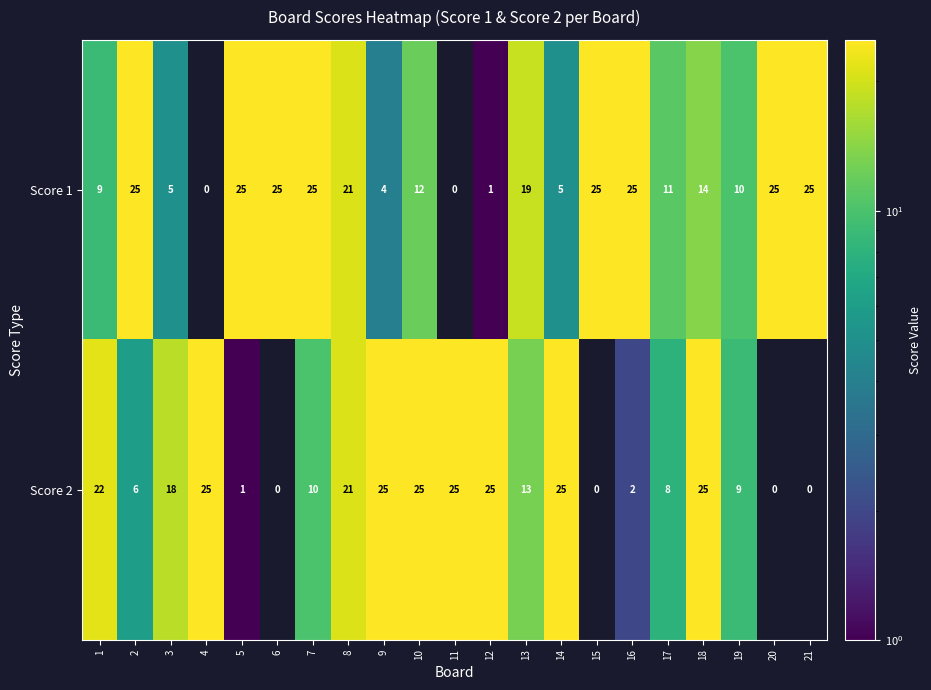

The value of Score 2 at 21 is 0. True or false?

True